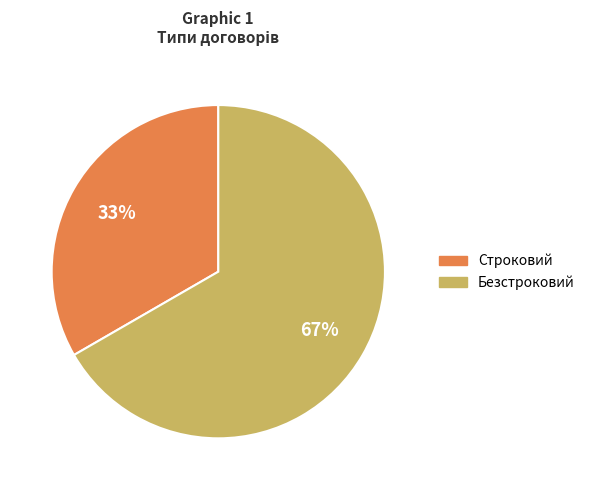

How many segments does this pie chart have?

2